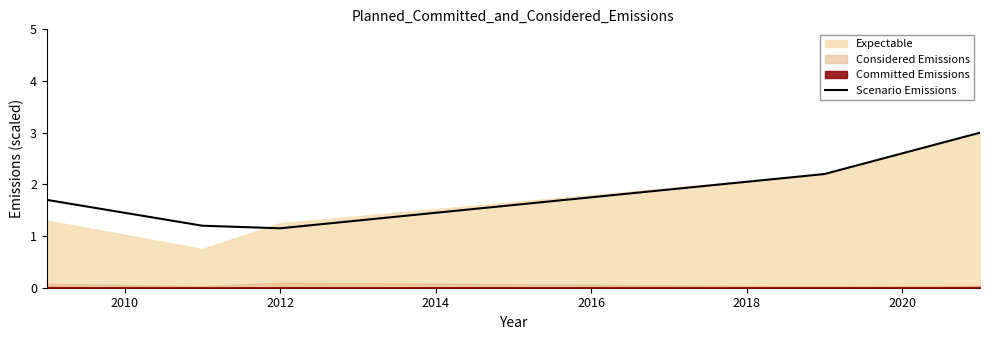

What is the maximum value for Scenario Emissions?

3.0